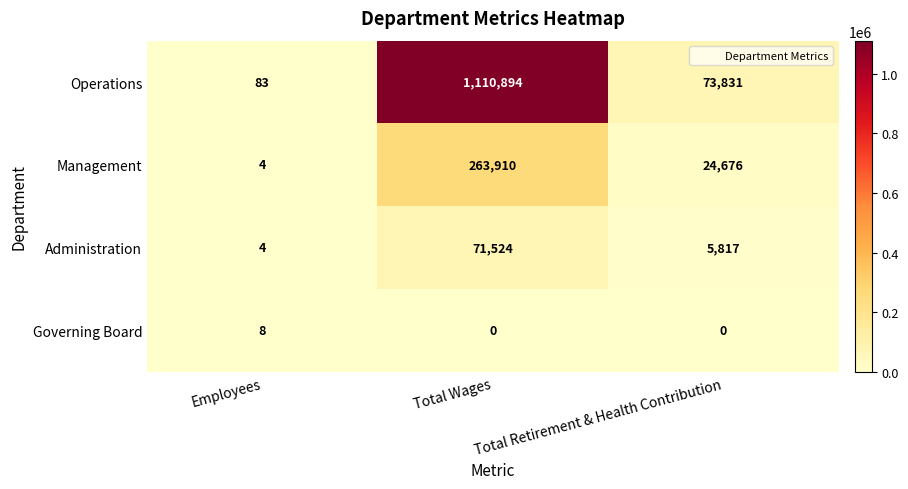

True or false: Operations has a value of 39 at Employees.

False